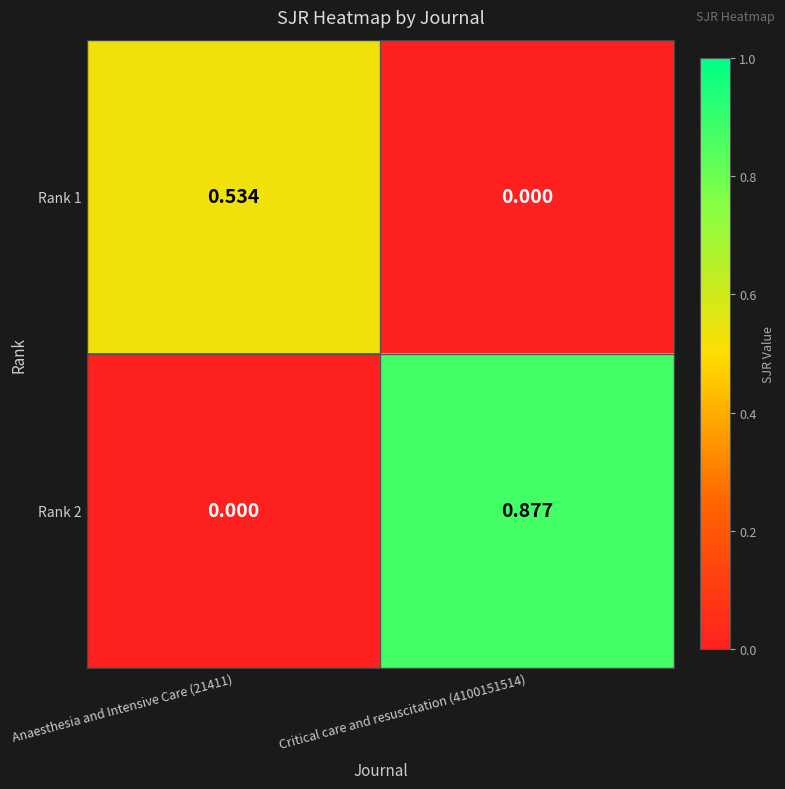

Which series has the largest range (max minus min)?

Rank 2